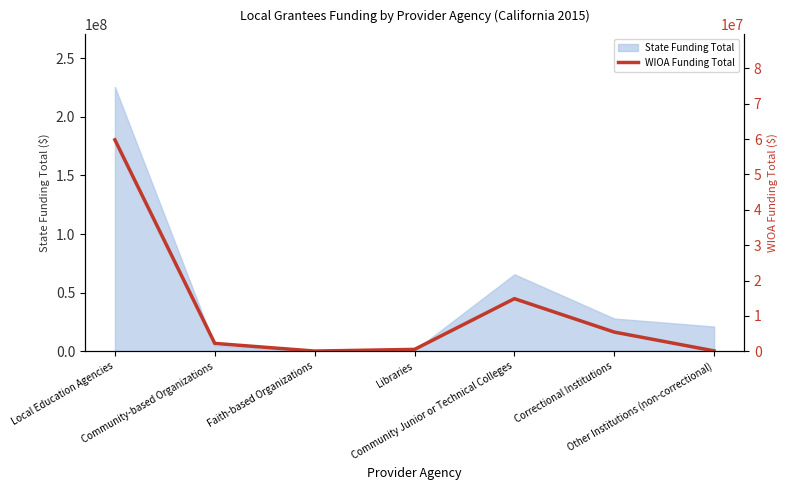

Reading left to right, extract all data points from this chart.

59786168	2214978	53296	523633	14868173	5420633	100709